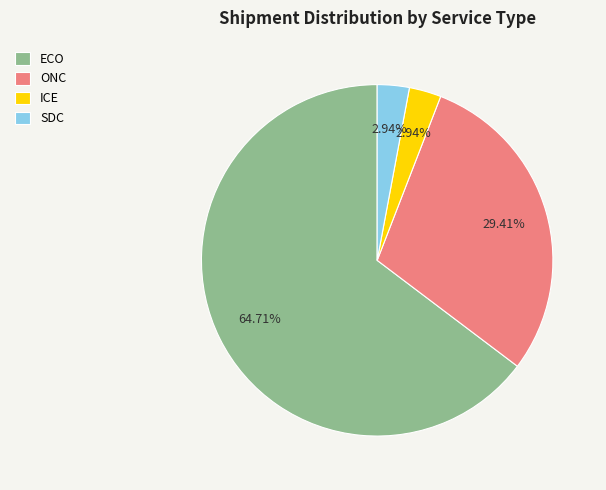

Does any single category account for the majority?

Yes